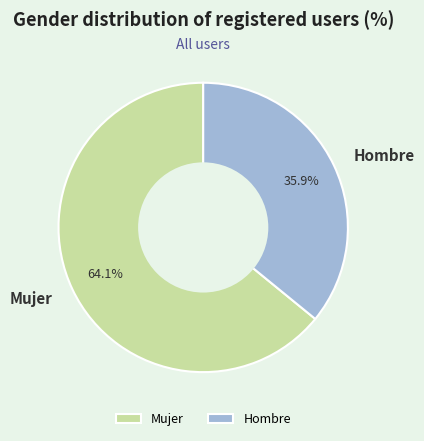

To the nearest percent, what percentage of the pie is Mujer?

64%